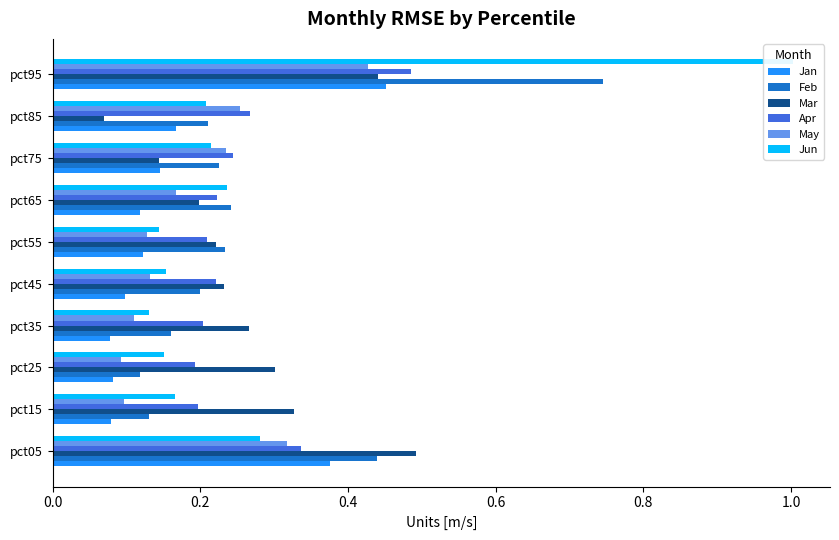

What are all the series names shown in the legend?

Jan, Feb, Mar, Apr, May, Jun